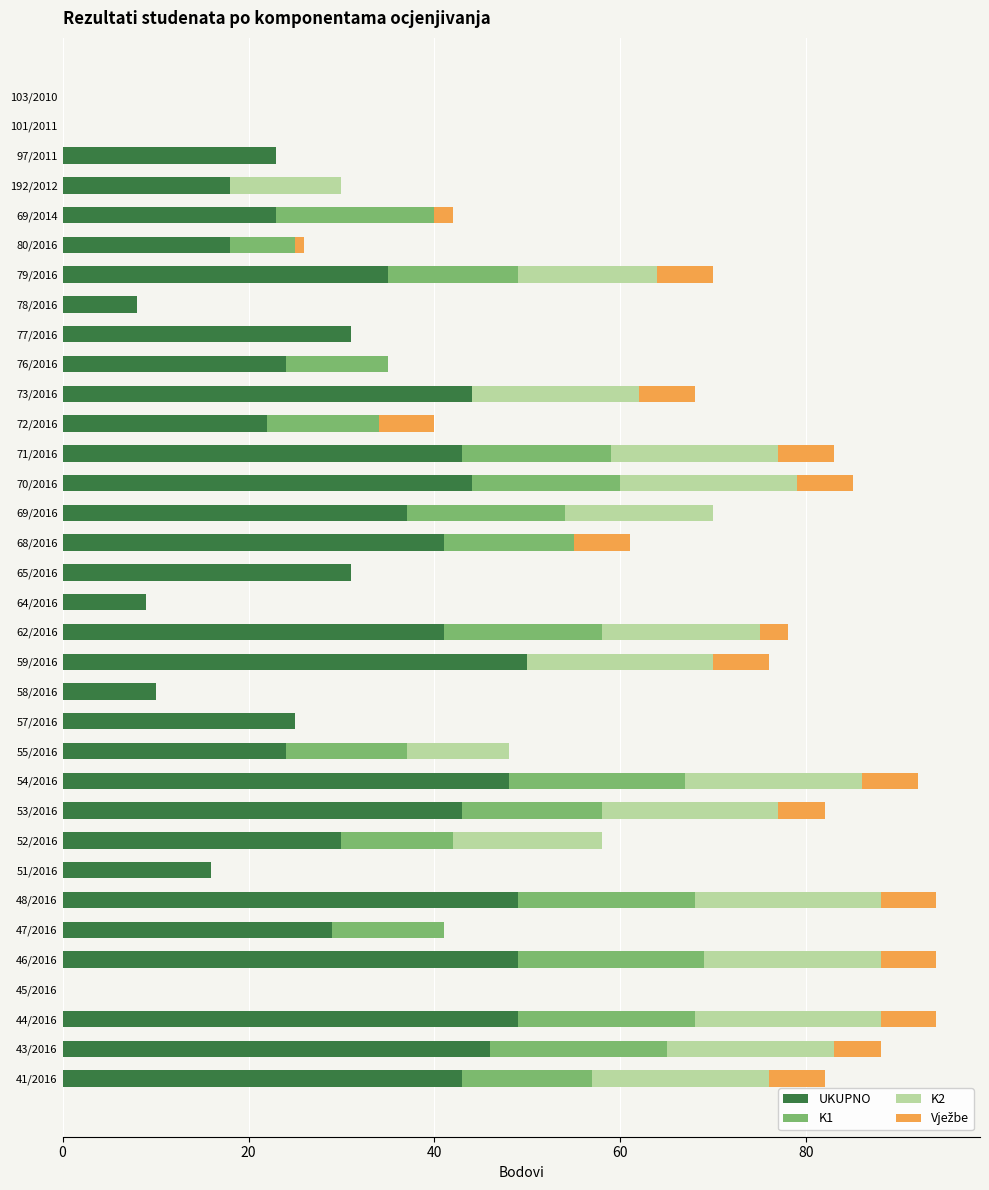

What is the maximum value for UKUPNO?

50